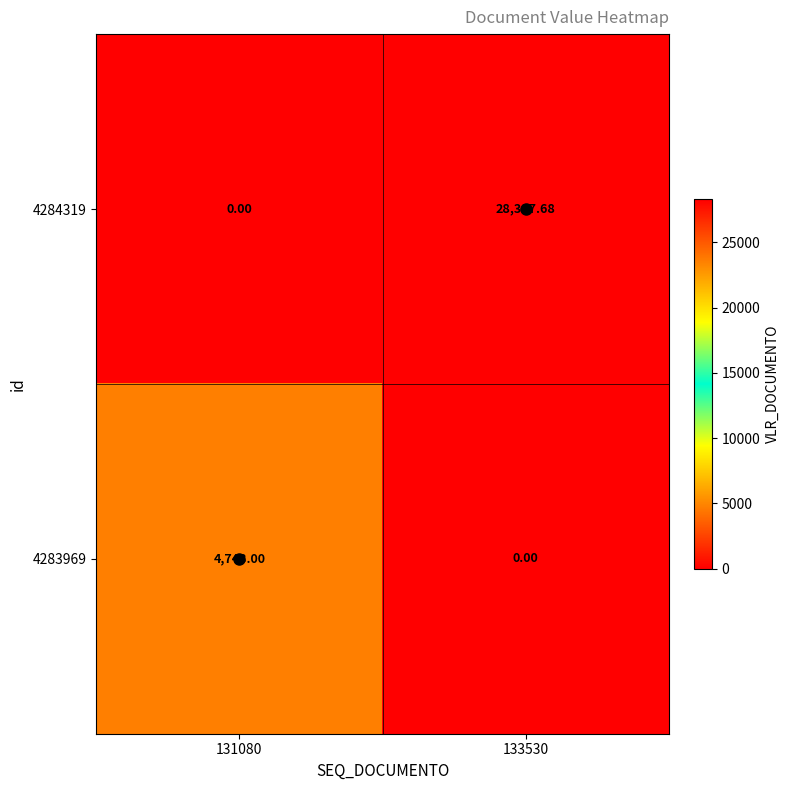

Is the value of 4284319 at 131080 greater than the value of 4283969 at 131080?

No